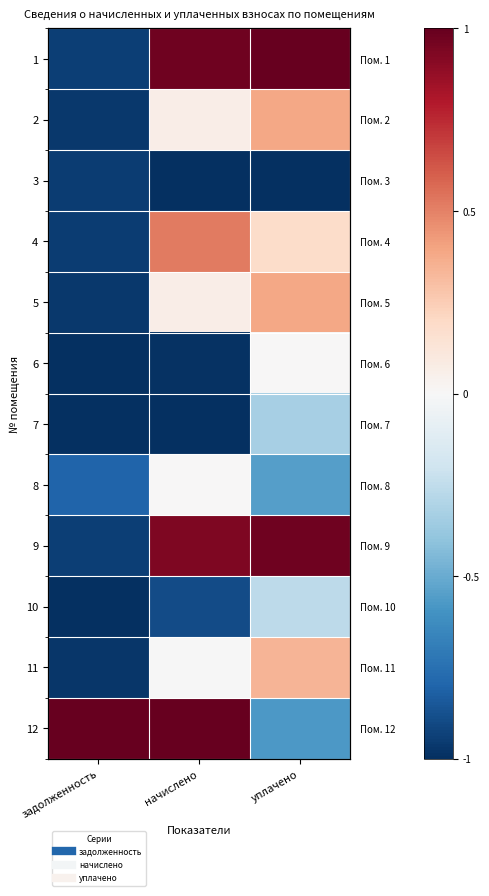

List the labels in order of 7 value, largest first.

уплачено, задолженность, начислено